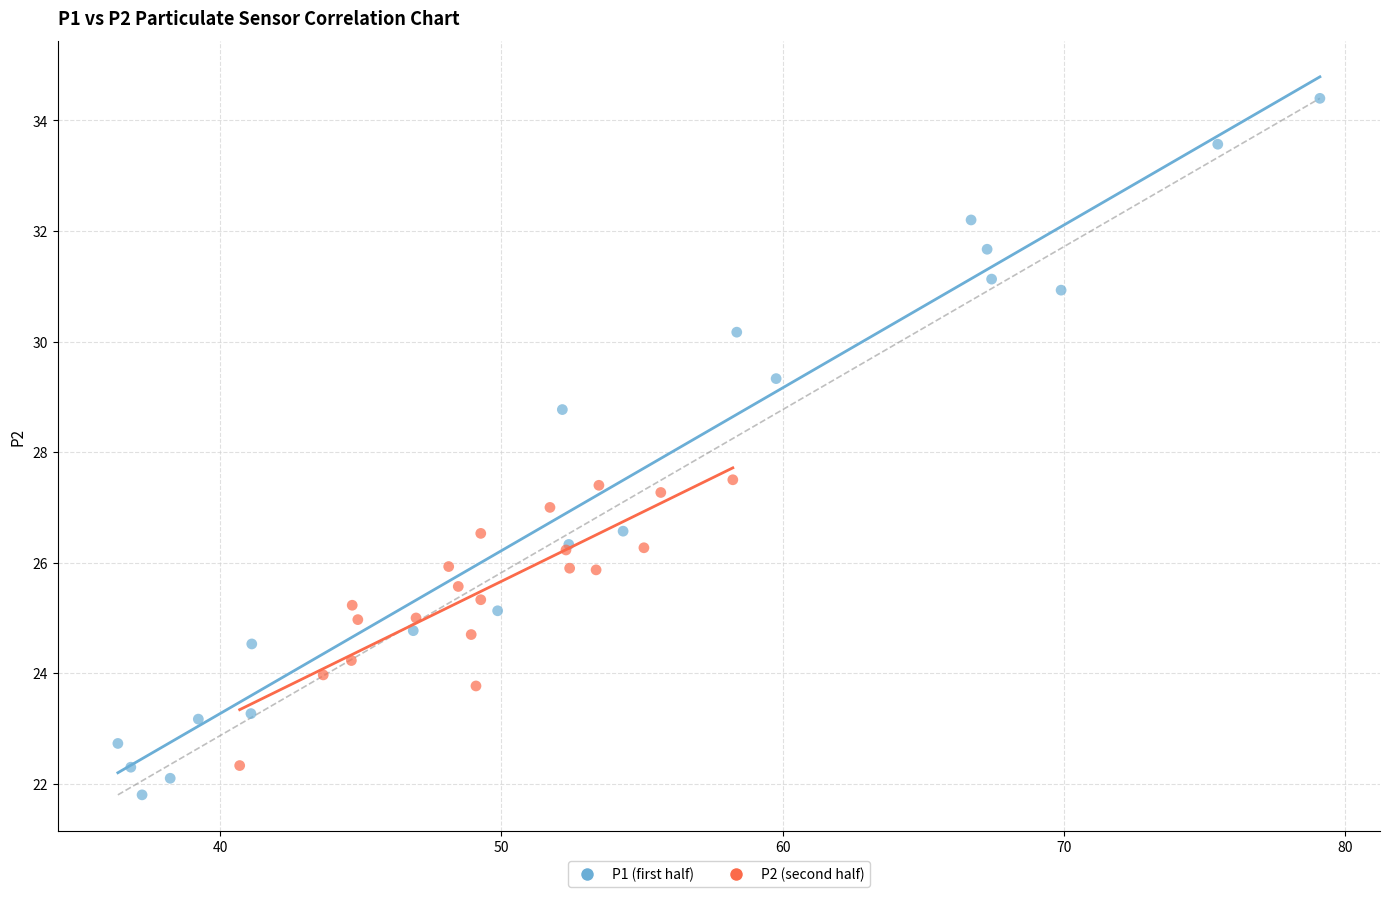

Which series reaches the maximum Y coordinate?

P1 (first half)